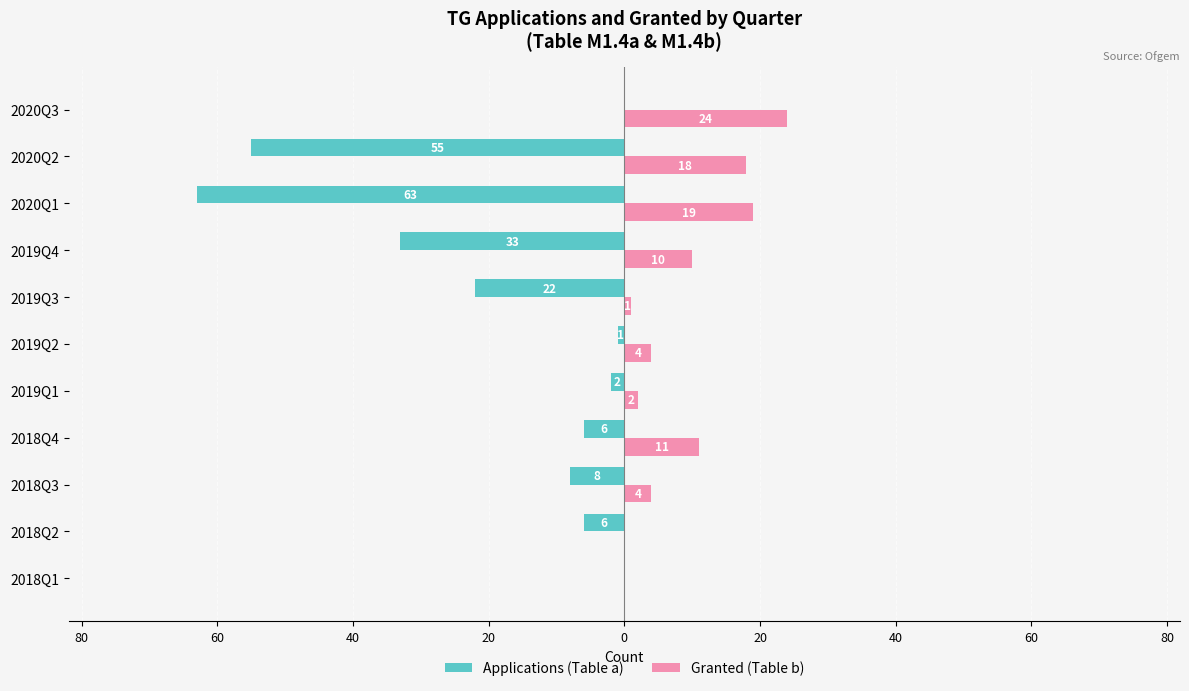

What are all the series names shown in the legend?

Applications (Table a), Granted (Table b)